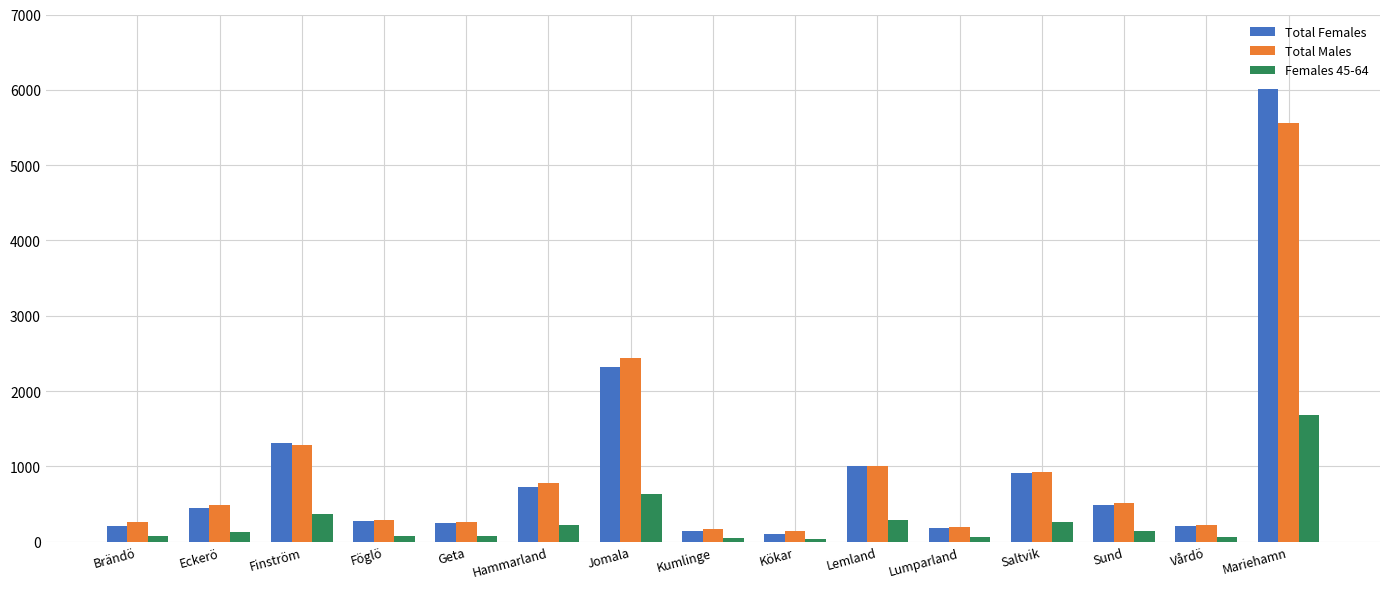

What is the sum of the Total Females values at Lemland and Kumlinge?

1150